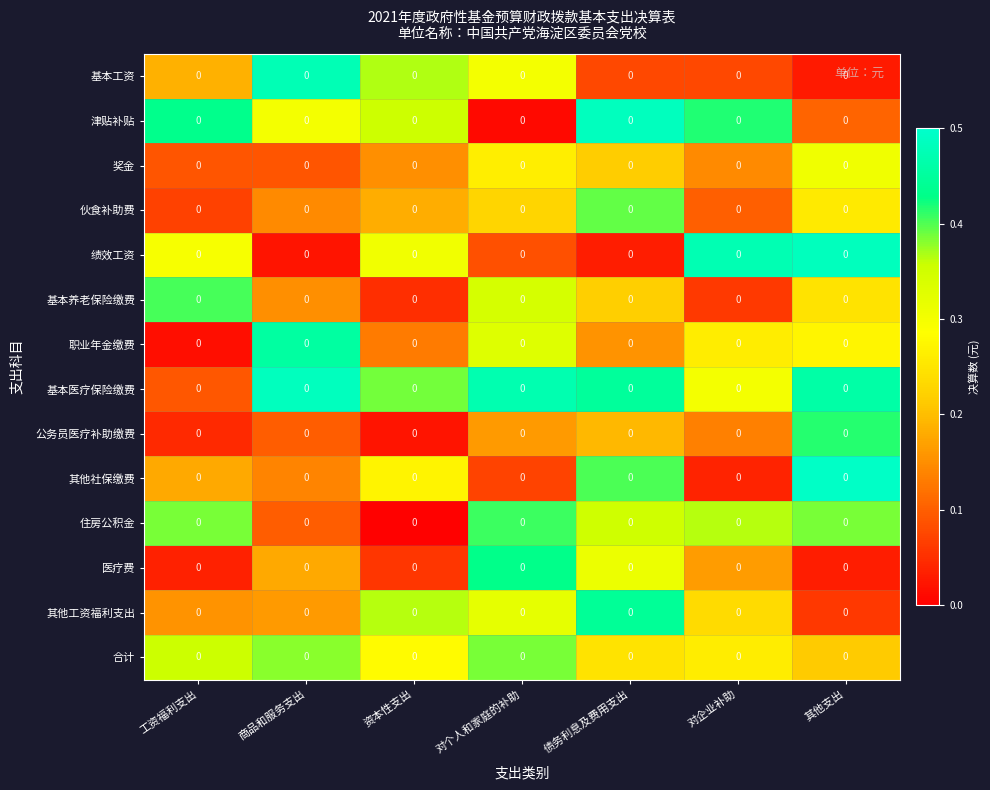

At which label is 基本养老保险缴费 closest to 0?

资本性支出